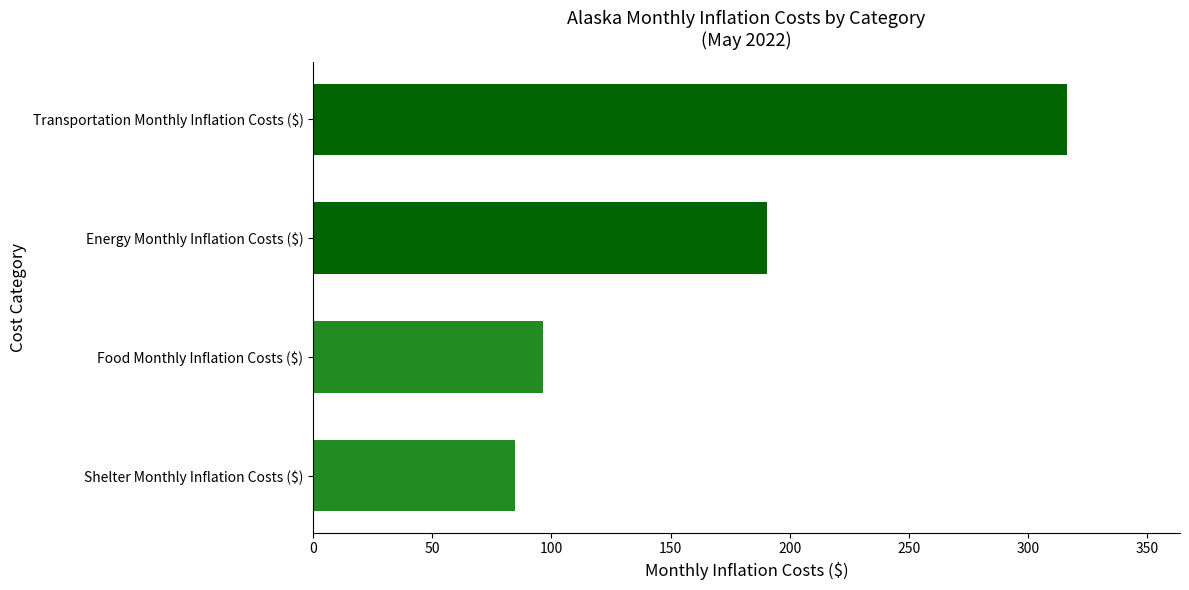

List the labels in order of value, smallest first.

Shelter Monthly Inflation Costs ($), Food Monthly Inflation Costs ($), Energy Monthly Inflation Costs ($), Transportation Monthly Inflation Costs ($)